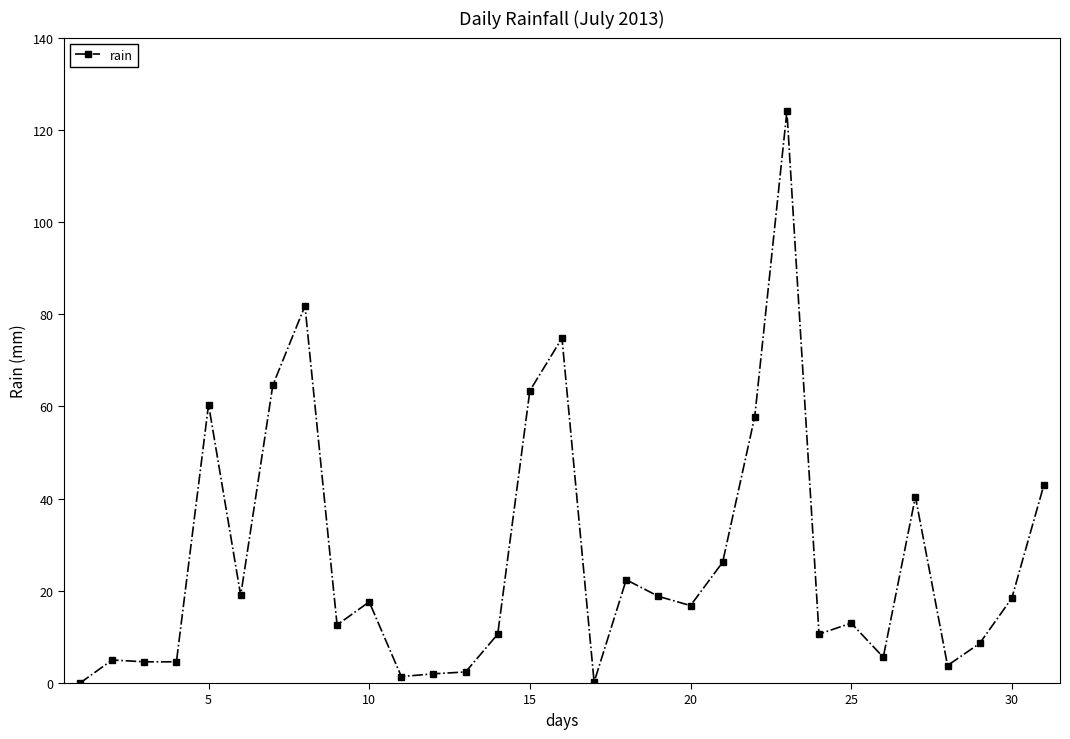

What is the maximum value shown in the chart?

124.0